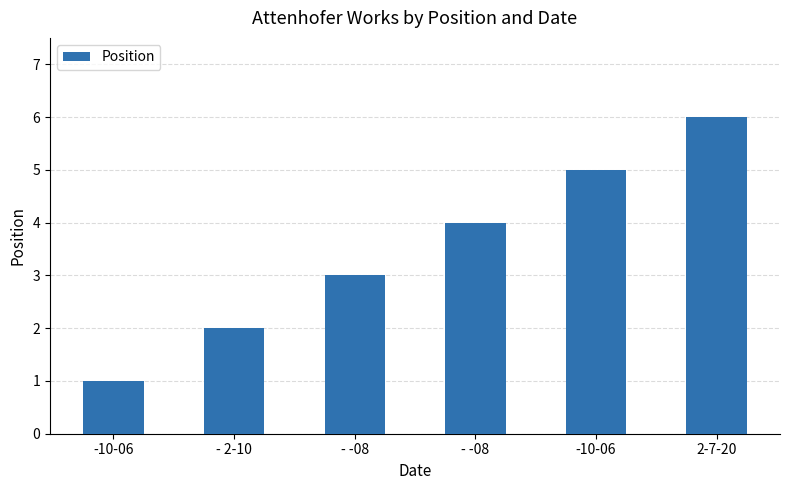

True or false: the data shows 5 at -10-06.

True